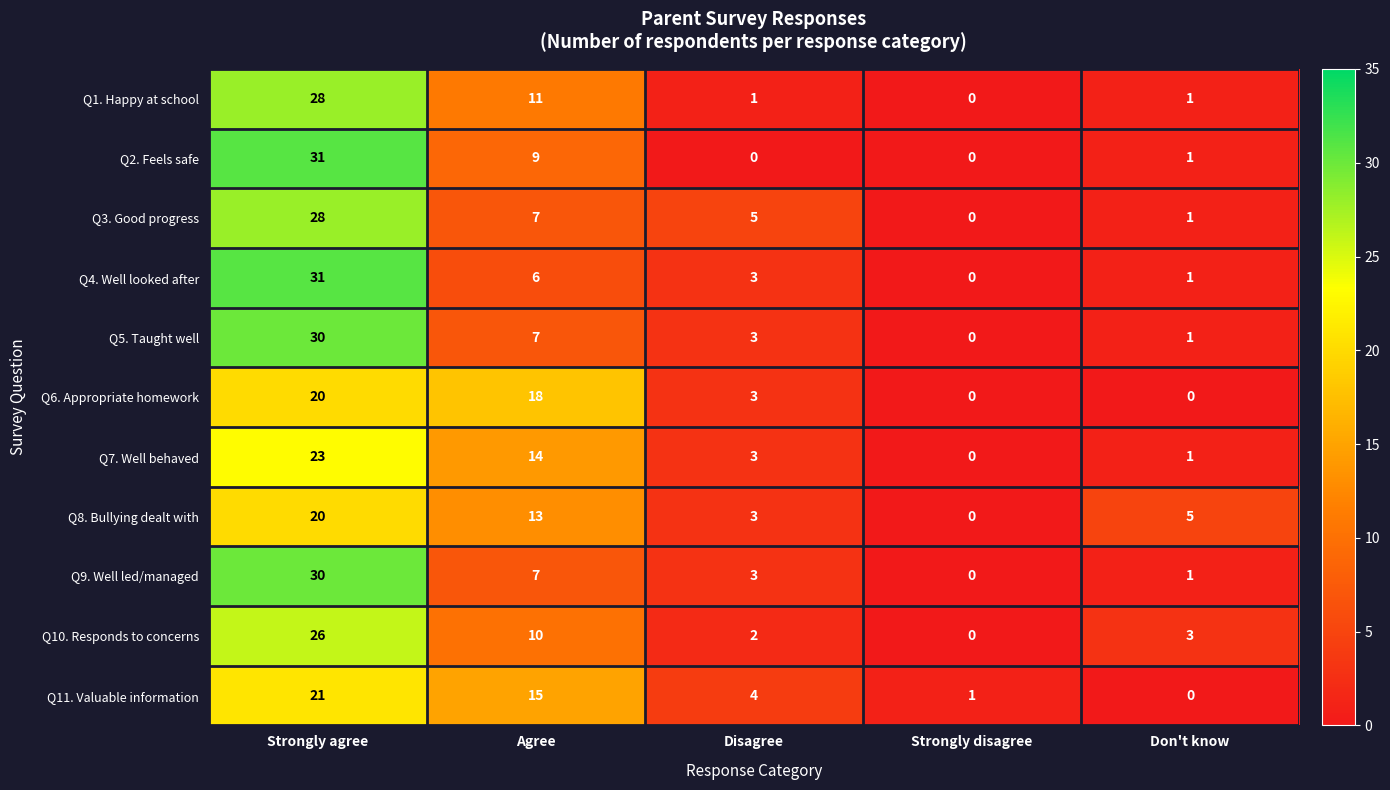

What is the sum of all Q6. Appropriate homework values?

41